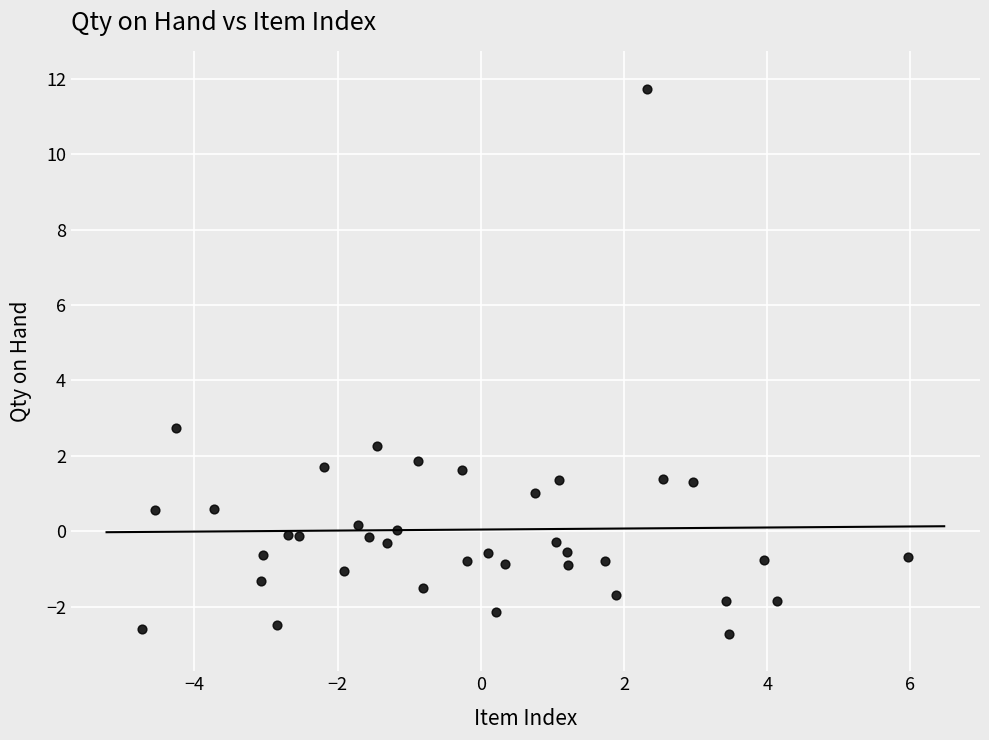

What is the range of X values (max minus min)?

10.7